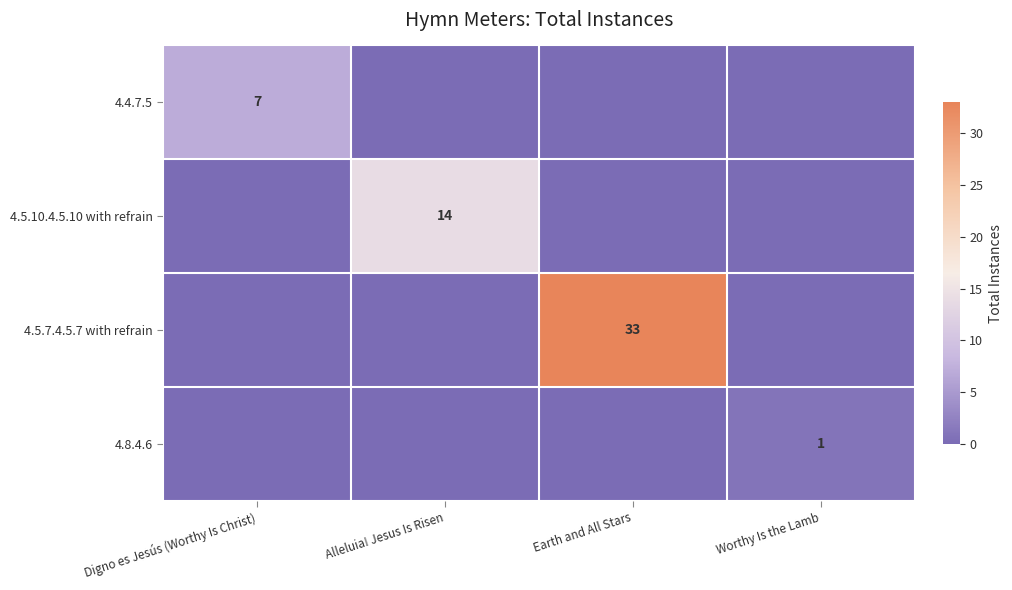

The value of 4.5.7.4.5.7 with refrain at Earth and All Stars is 33. True or false?

True